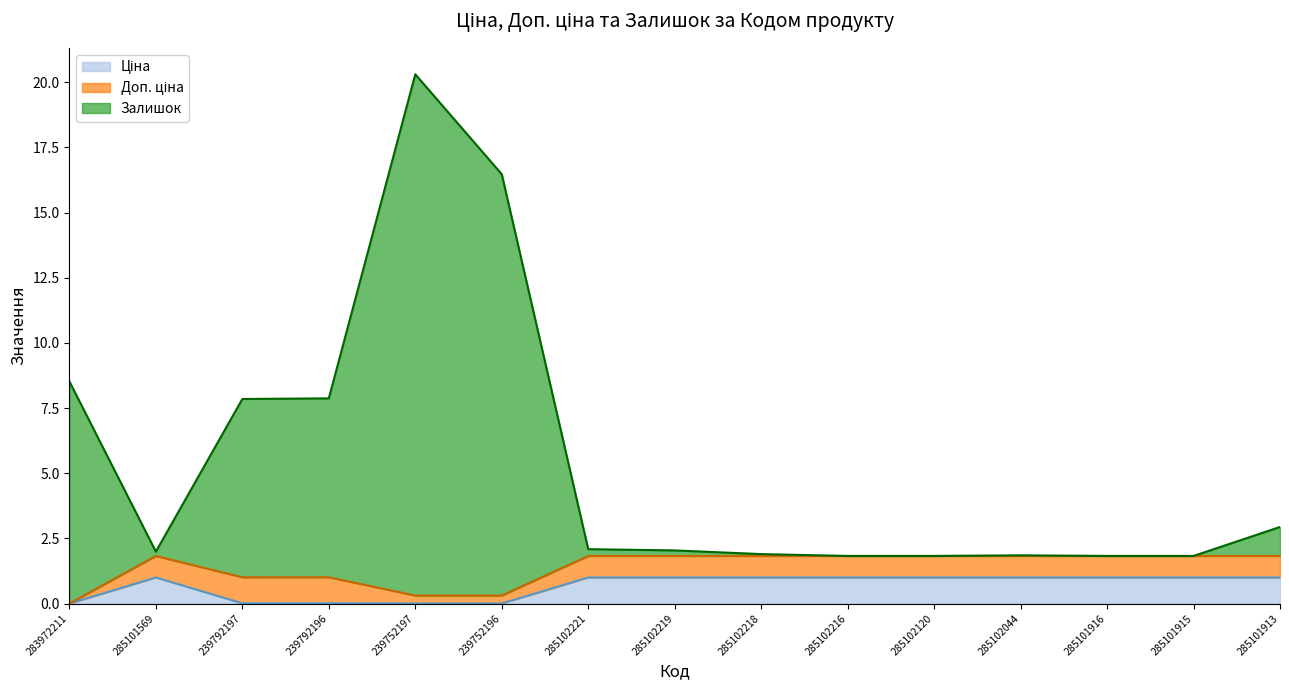

At which category is the sum across all series the highest?

239752197